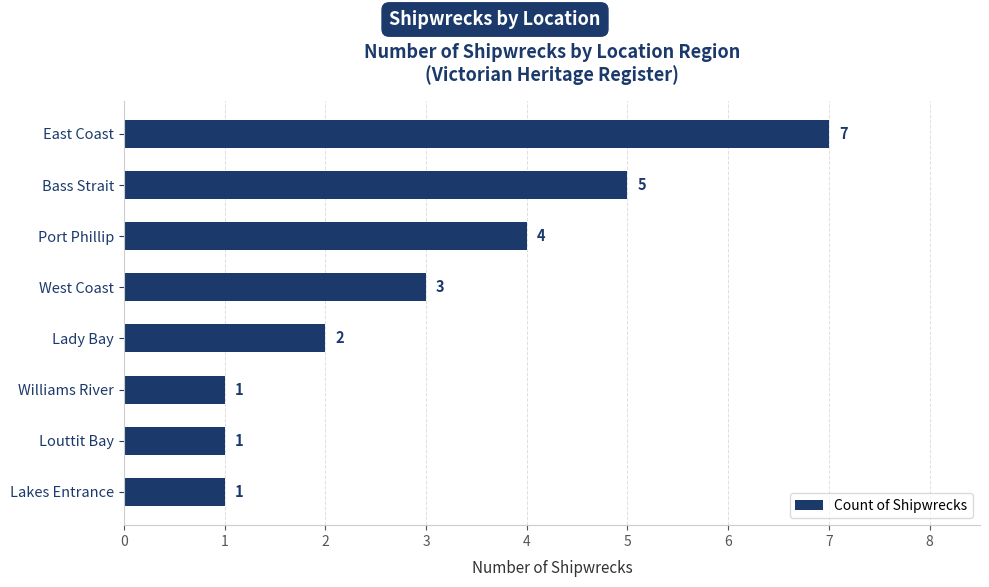

Reading top to bottom, what are all the values shown in this chart?

East Coast=7	Bass Strait=5	Port Phillip=4	West Coast=3	Lady Bay=2	Williams River=1	Louttit Bay=1	Lakes Entrance=1